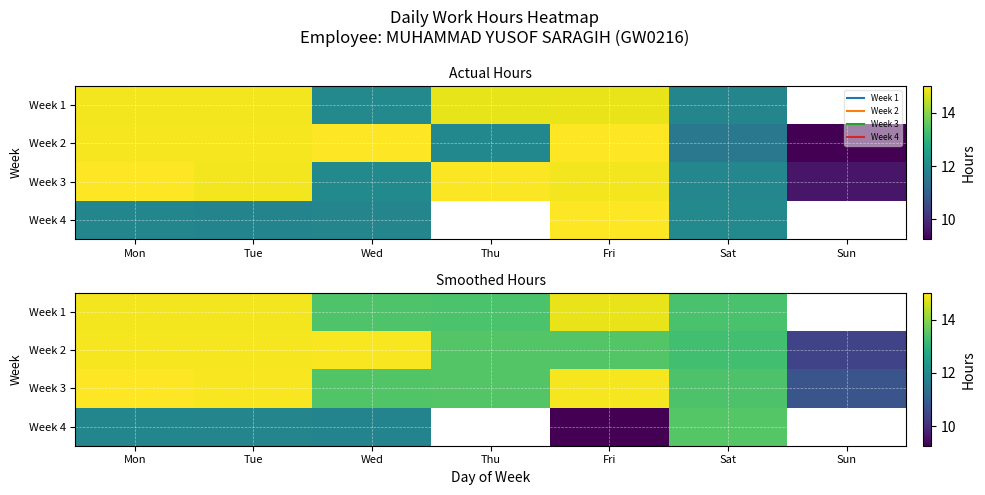

What is the maximum value for Week 1?

14.9